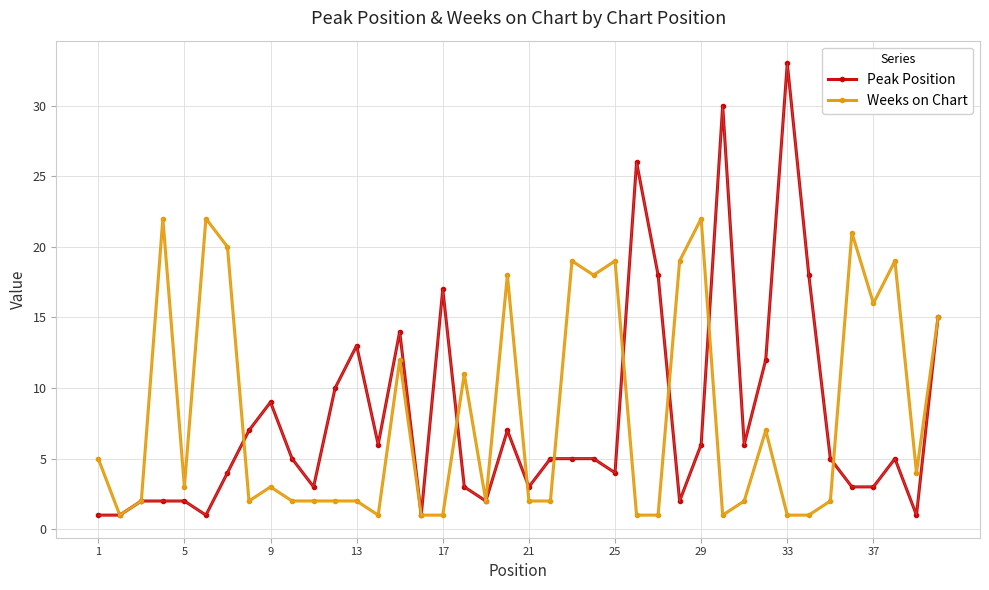

How many lines are shown in the chart?

2